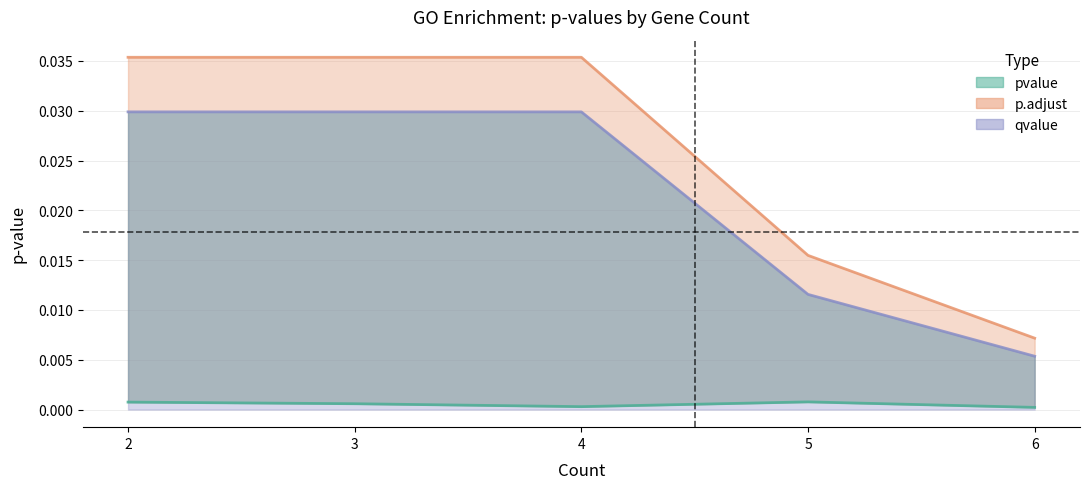

List the series in order of their overall mean, lowest first.

pvalue, qvalue, p.adjust